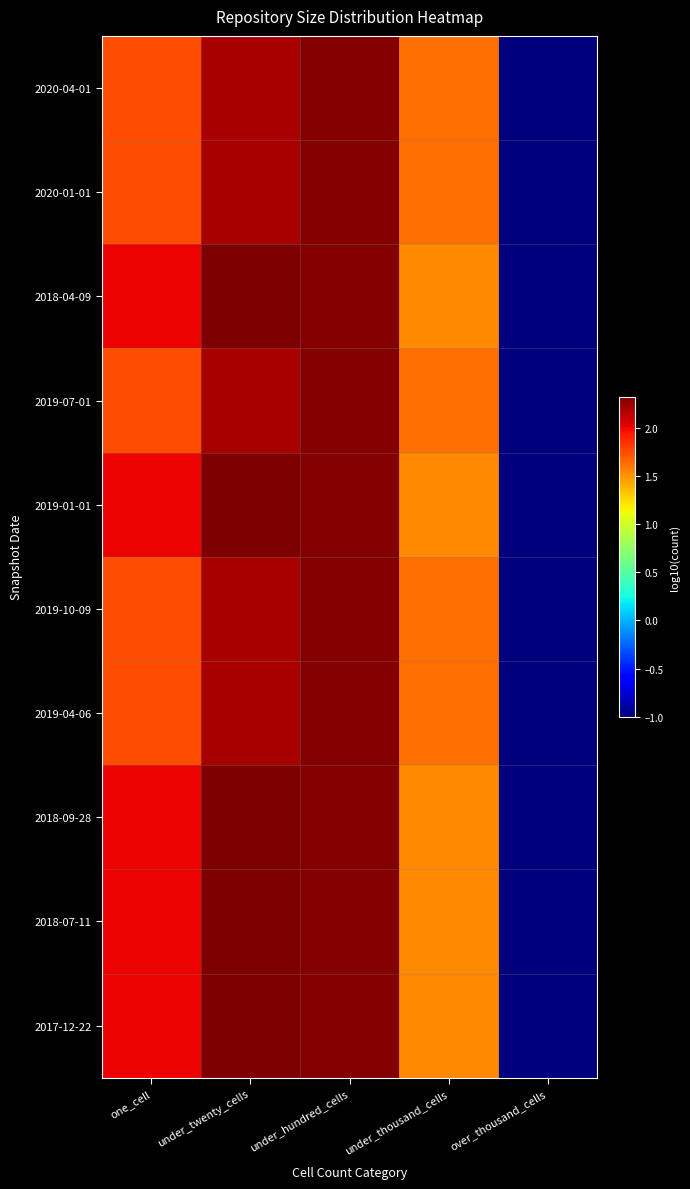

At which category is the sum across all series the highest?

under_hundred_cells